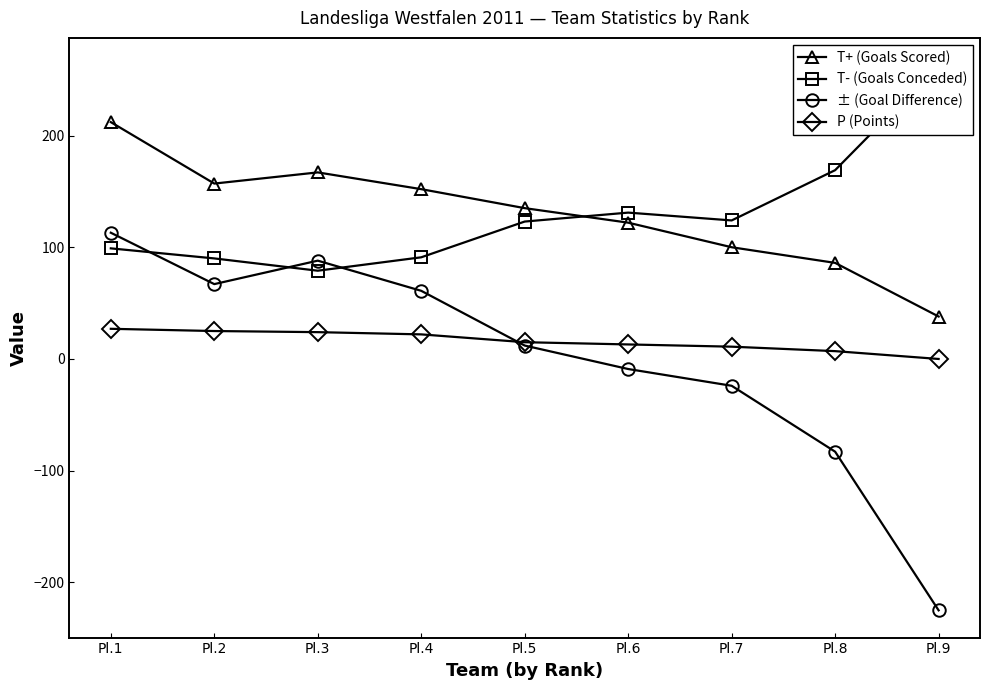

Which series has the largest total across all categories?

T+ (Goals Scored)